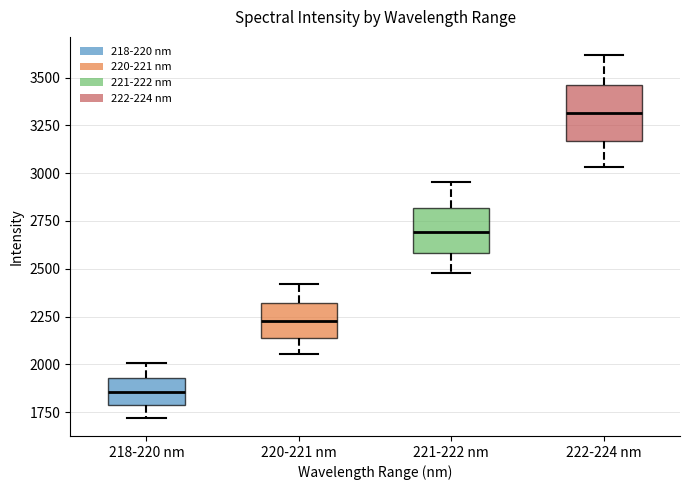

Which box's median line is the lowest?

218-220 nm